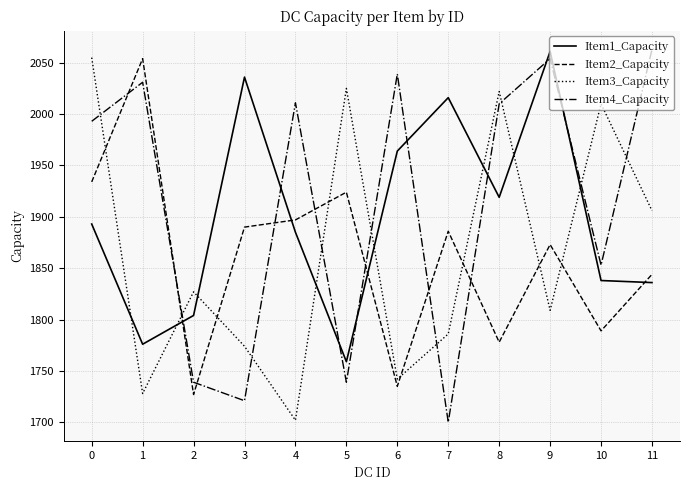

Is the value of Item4_Capacity at 2 greater than the value of Item2_Capacity at 0?

No